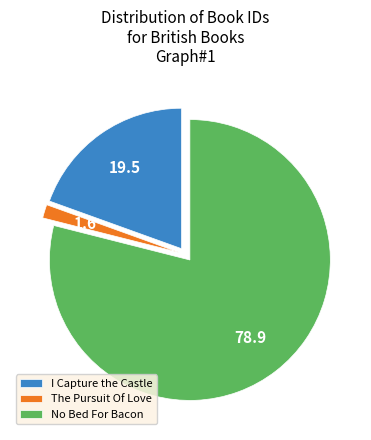

Rank the categories by value from highest to lowest.

No Bed For Bacon, I Capture the Castle, The Pursuit Of Love